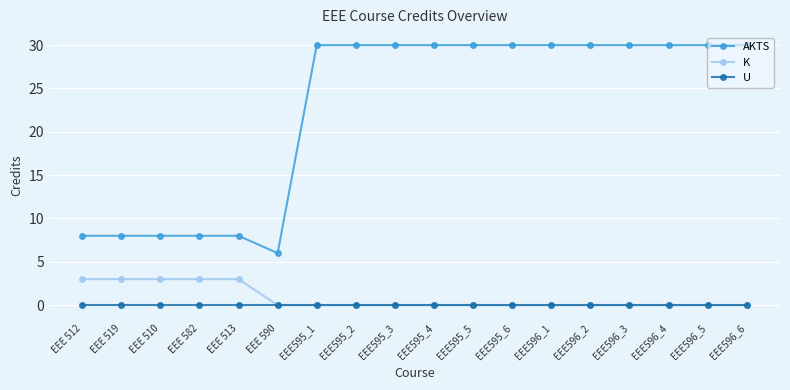

Count the number of data series in this chart.

3